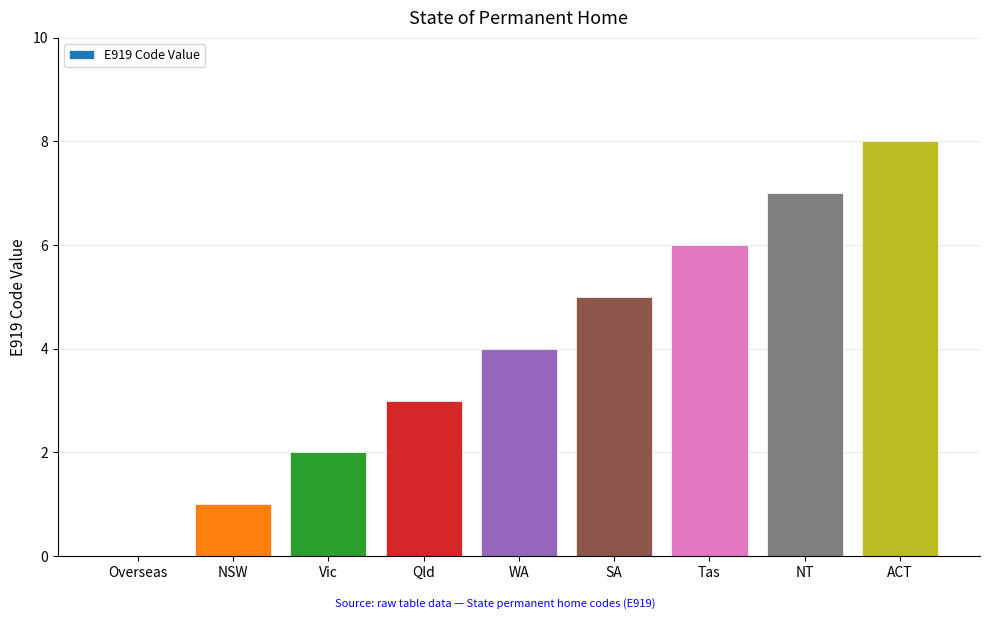

True or false: the data shows 1 at WA.

False